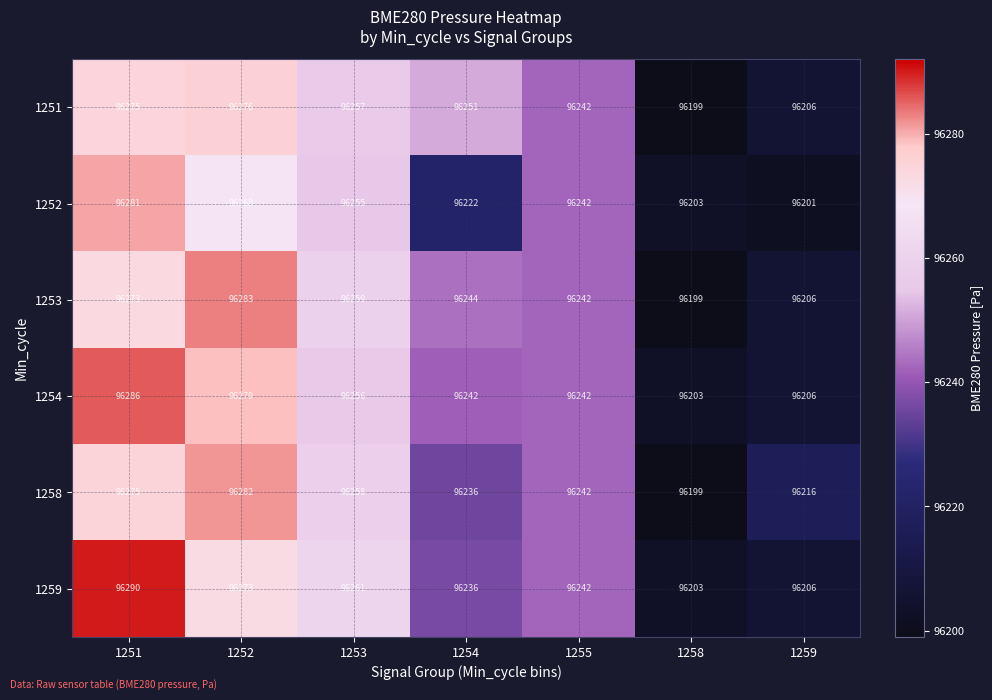

True or false: 1259 has a value of 96236 at 1254.

True